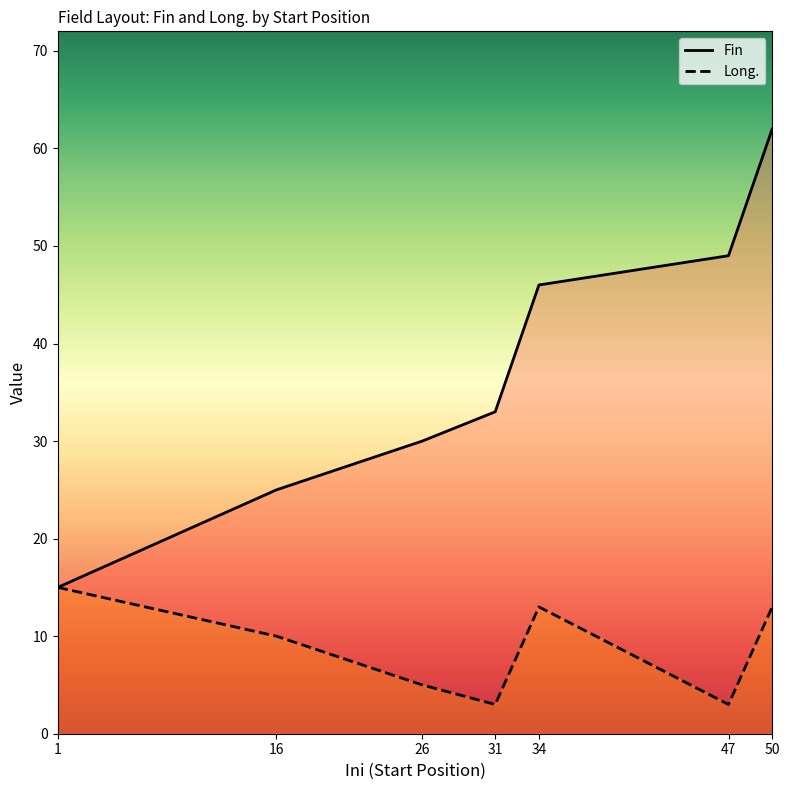

True or false: Fin and Long. cross at least once.

False